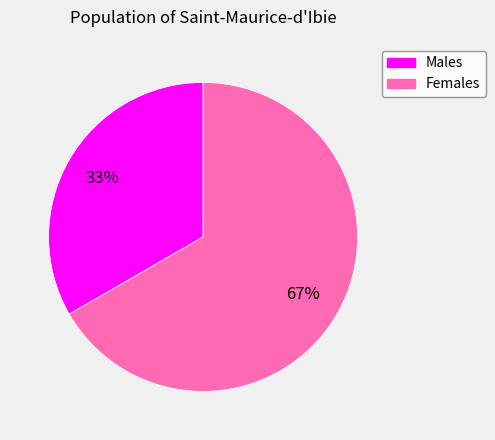

How many segments does this pie chart have?

2